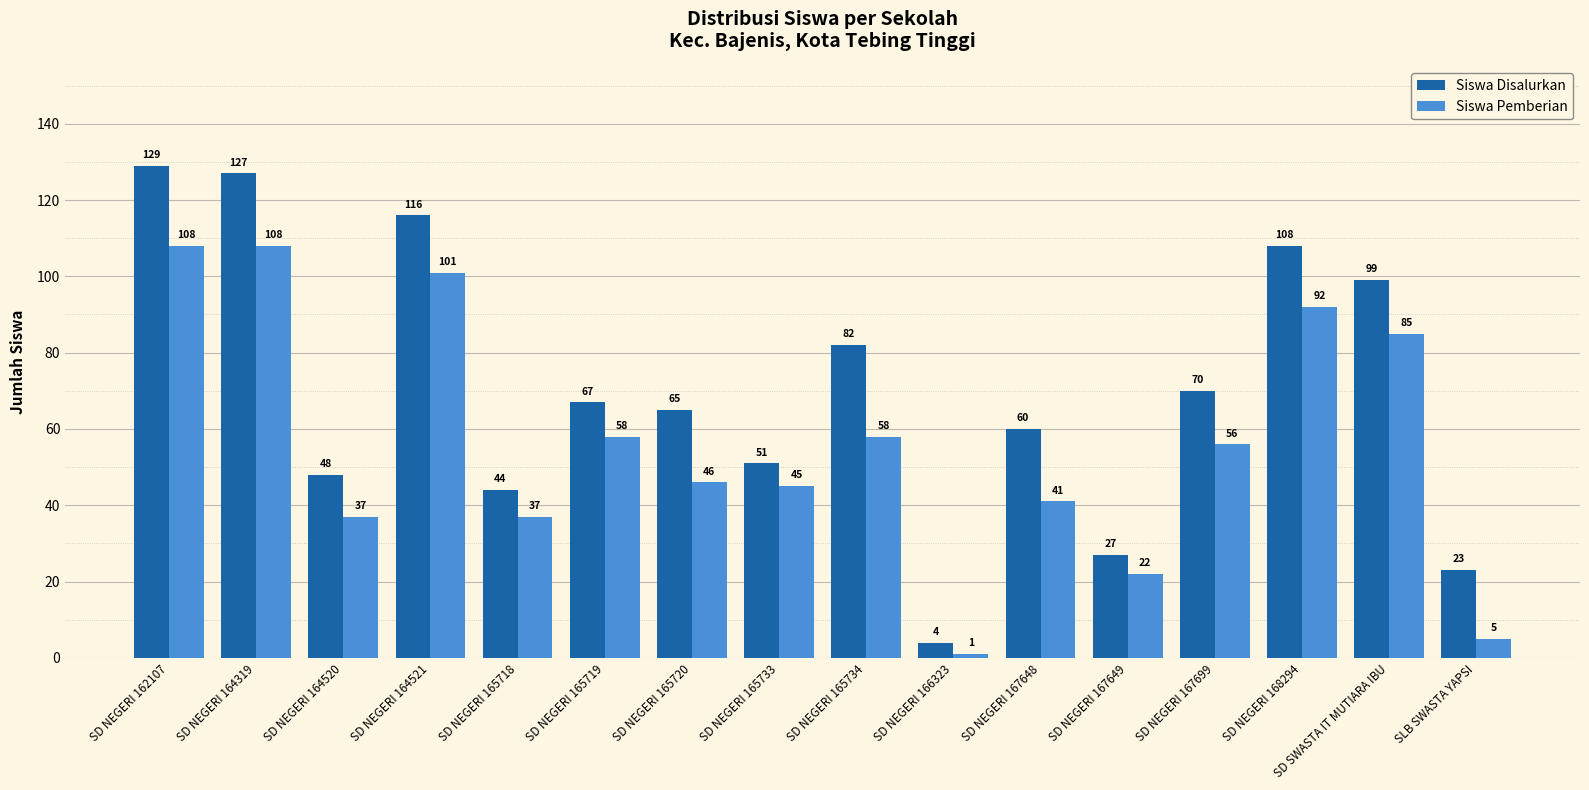

Which series has the largest total across all categories?

Siswa Disalurkan